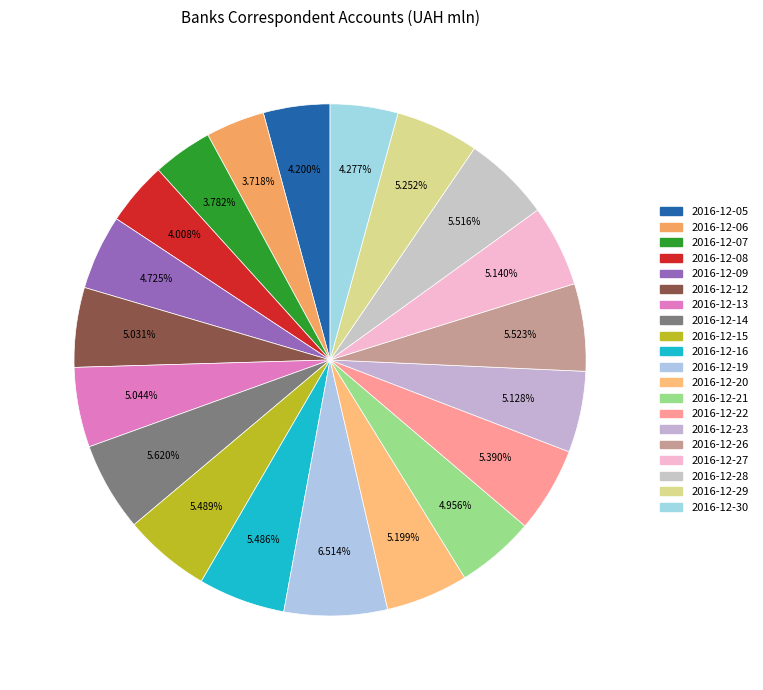

What is the ratio of the value at 2016-12-20 to the value at 2016-12-09?

1.1